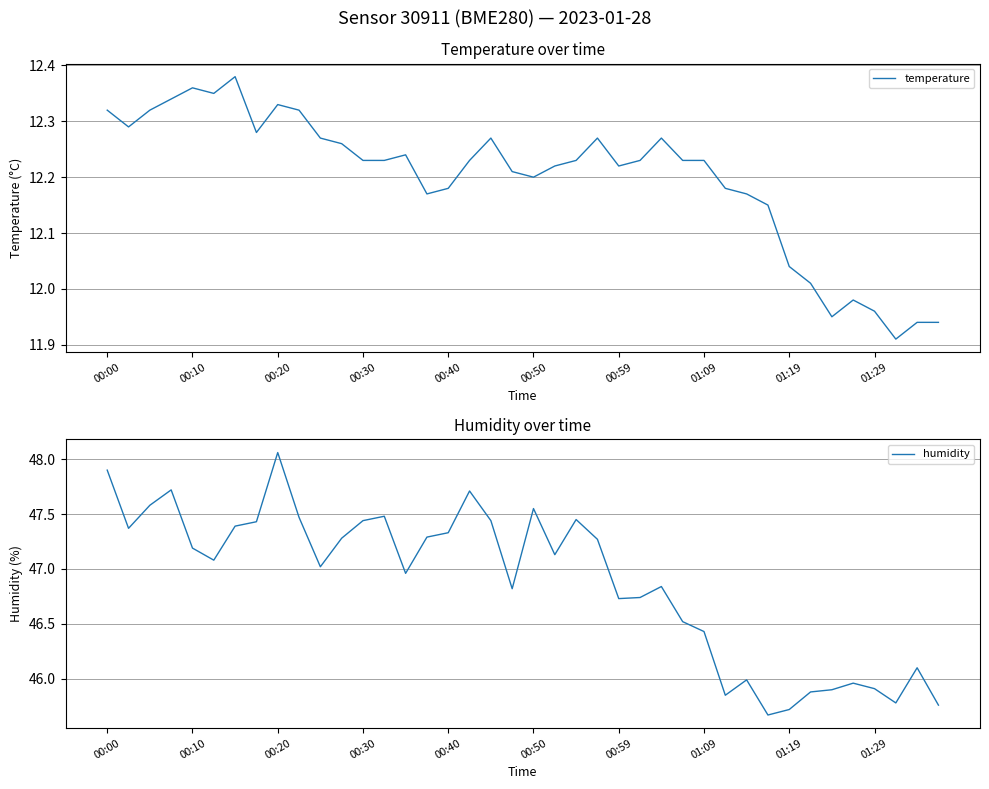

Which category has the highest value in the humidity series?

00:20